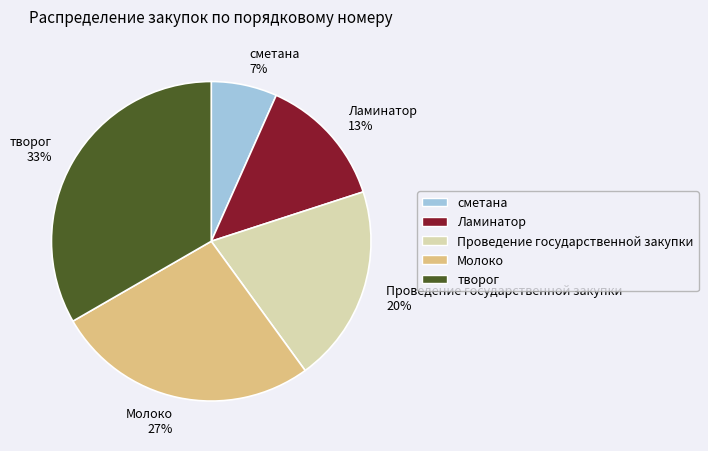

How many slices are in this pie chart?

5